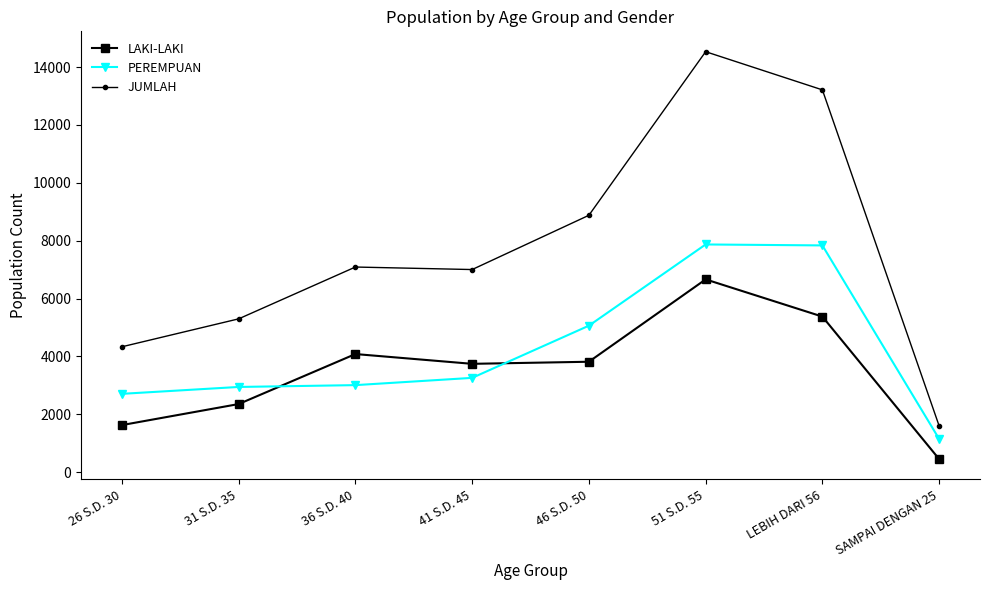

What is the total value across all series at 36 S.D. 40?

14176